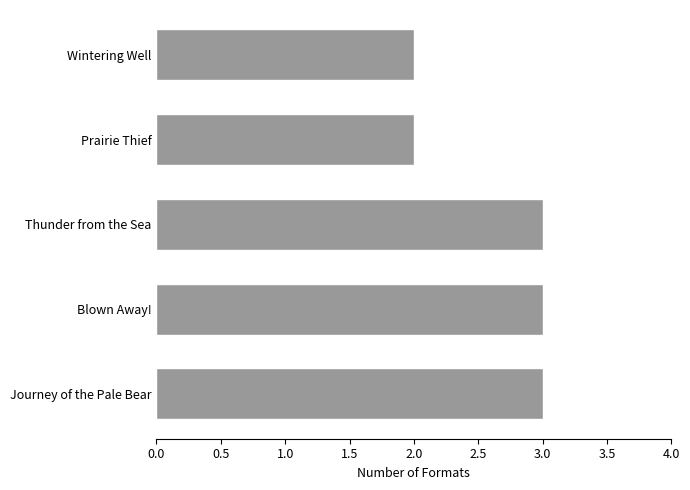

What is the average value?

3